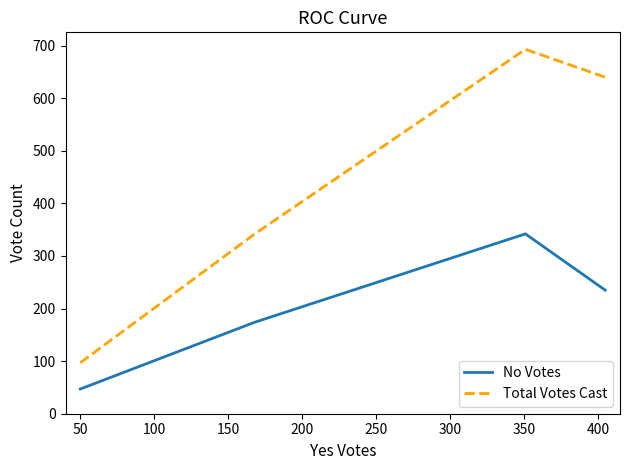

What is the average value of the No Votes series?

200